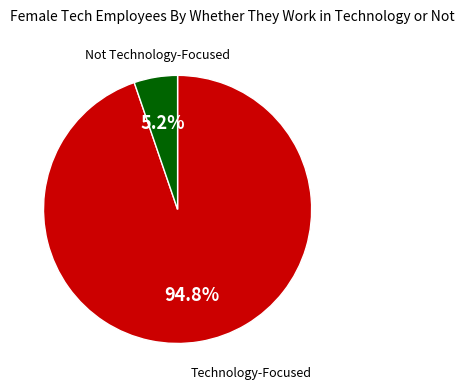

Does any single category account for the majority?

Yes